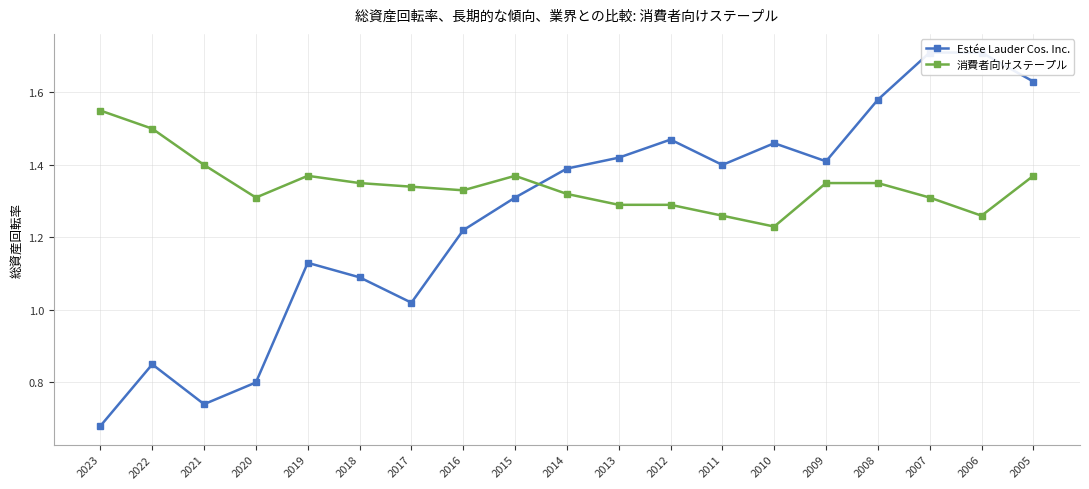

Which series has the largest total across all categories?

消費者向けステープル